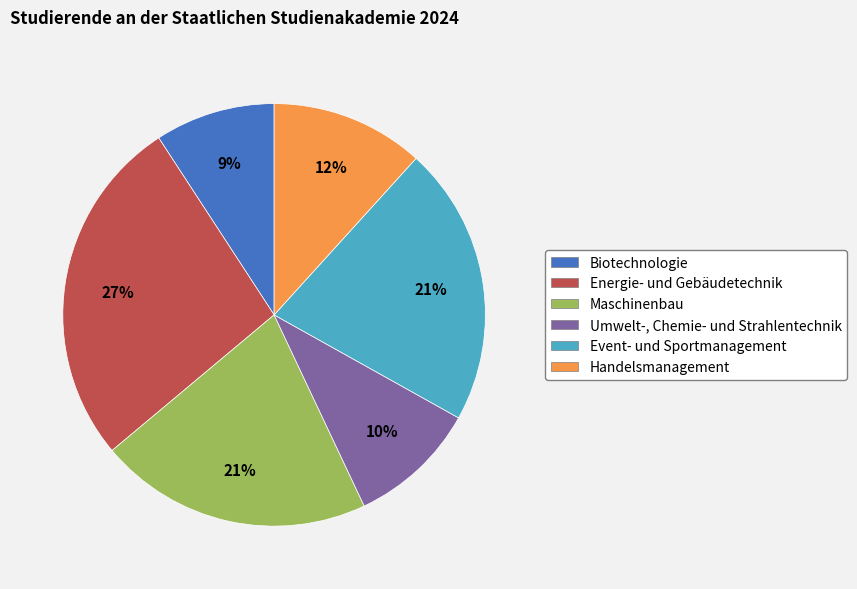

To the nearest percent, what portion does Handelsmanagement represent?

12%